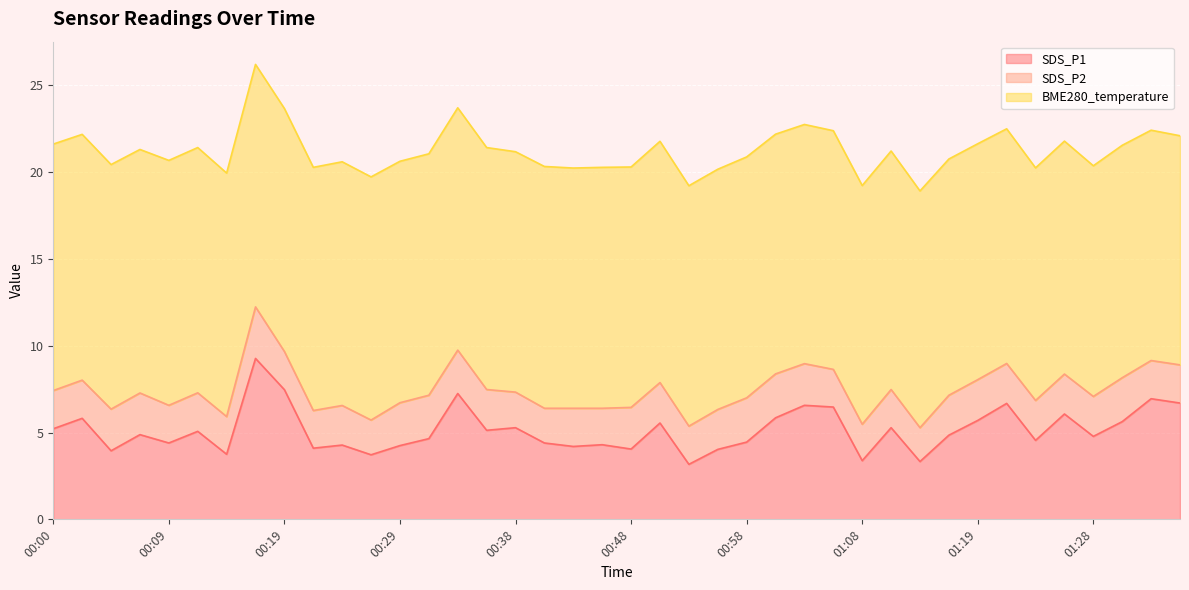

At how many categories does at least one series exceed 7?

40